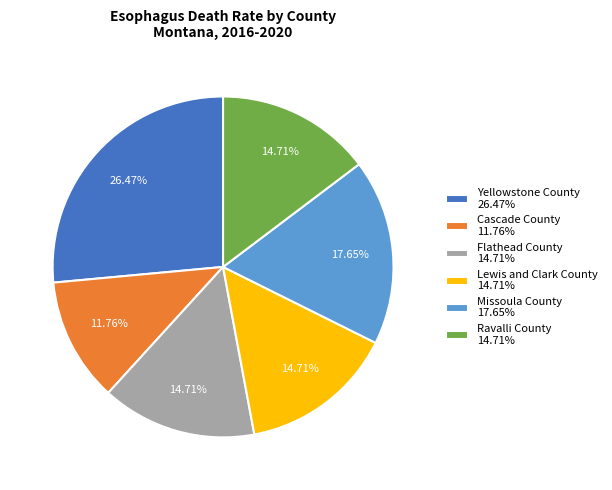

What is the largest slice in the pie chart?

Yellowstone County